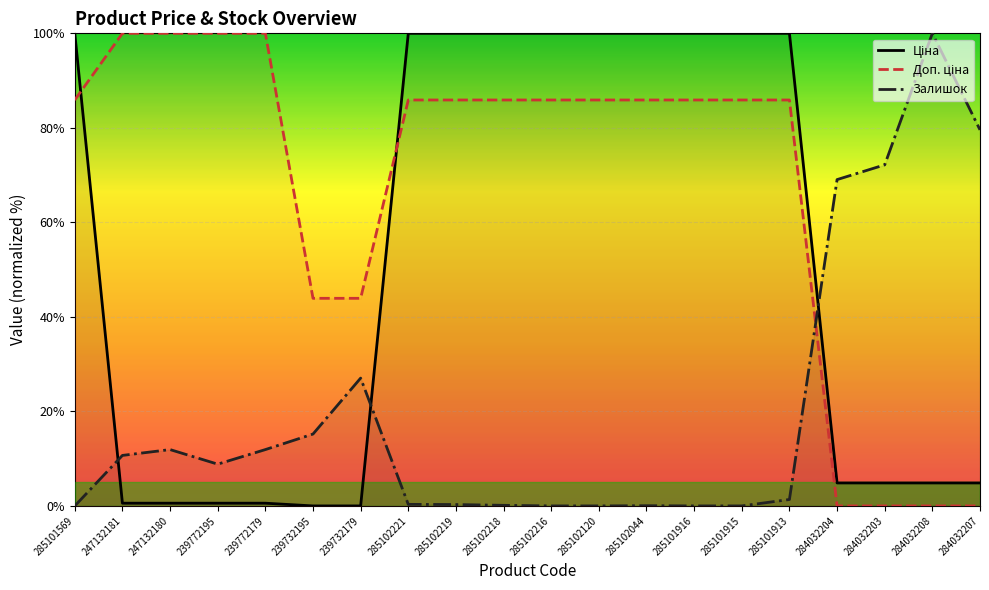

What is the total value across all series at 239732179?

71.0